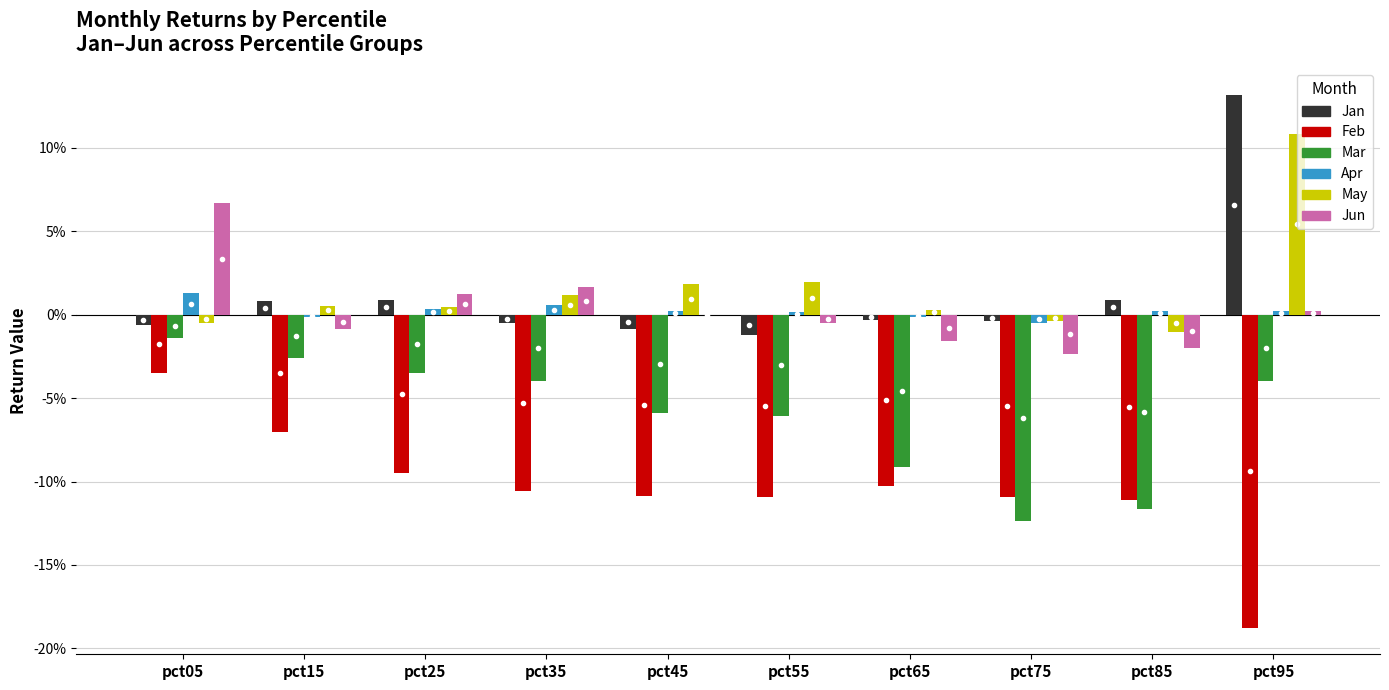

At which label is Mar closest to 0?

pct05